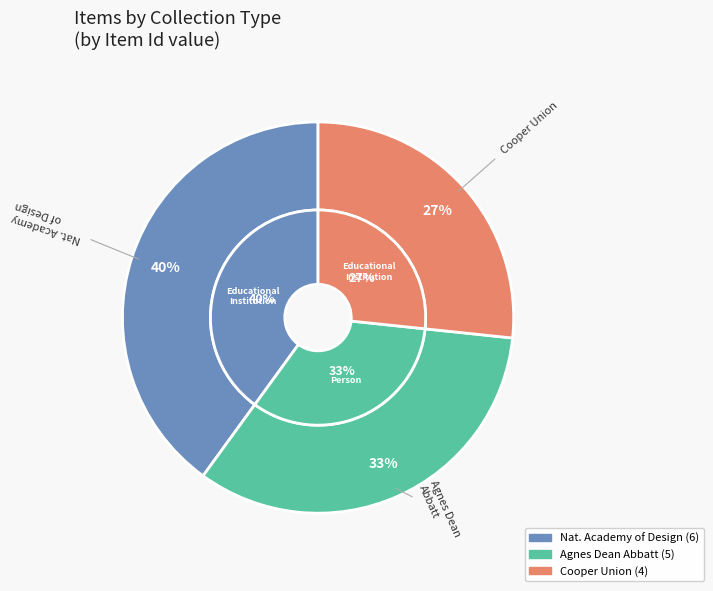

Is it true that Cooper Union for the Advancement of Science and Art is 27% of the pie?

True